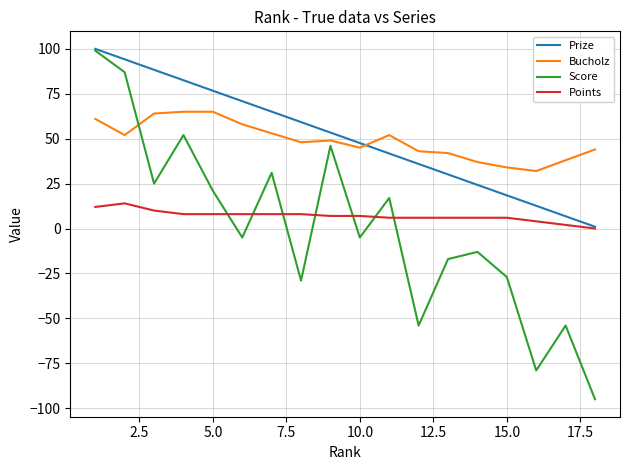

How many series are shown in this chart?

4